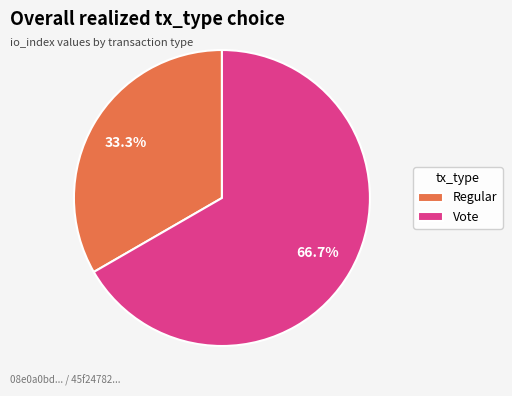

Which slice represents more than half of the pie?

Vote